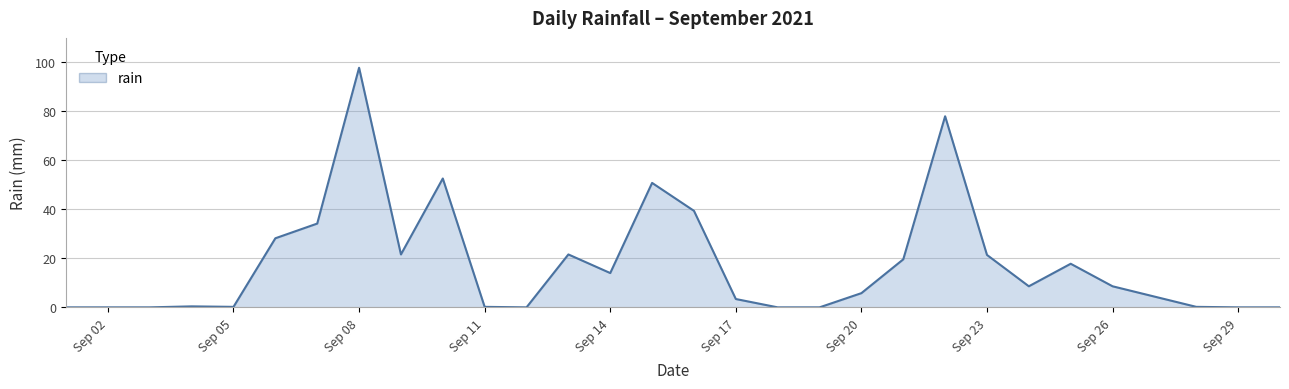

What is the maximum value shown in the chart?

97.8